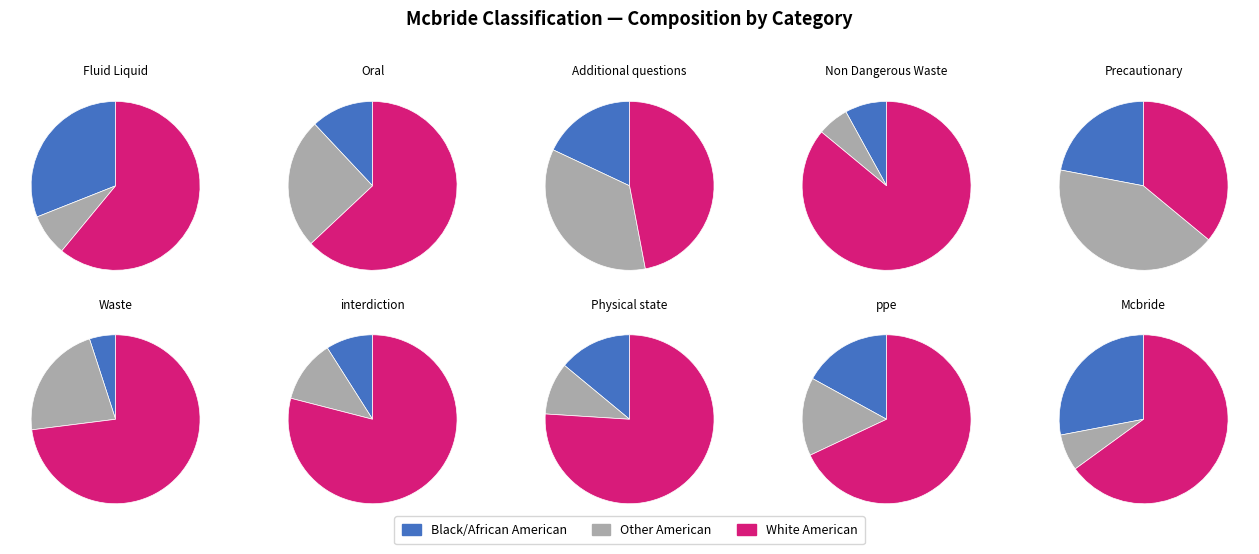

Between Oral and Non Dangerous Waste, which series saw the biggest shift?

White American